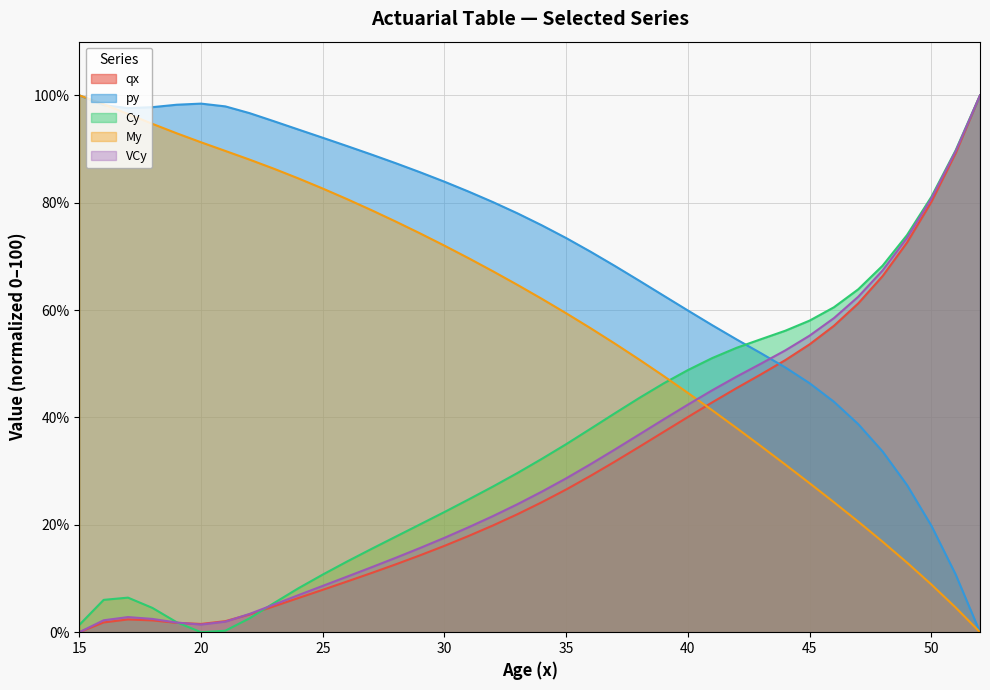

Which series changed the most between 28 and 36?

Cy